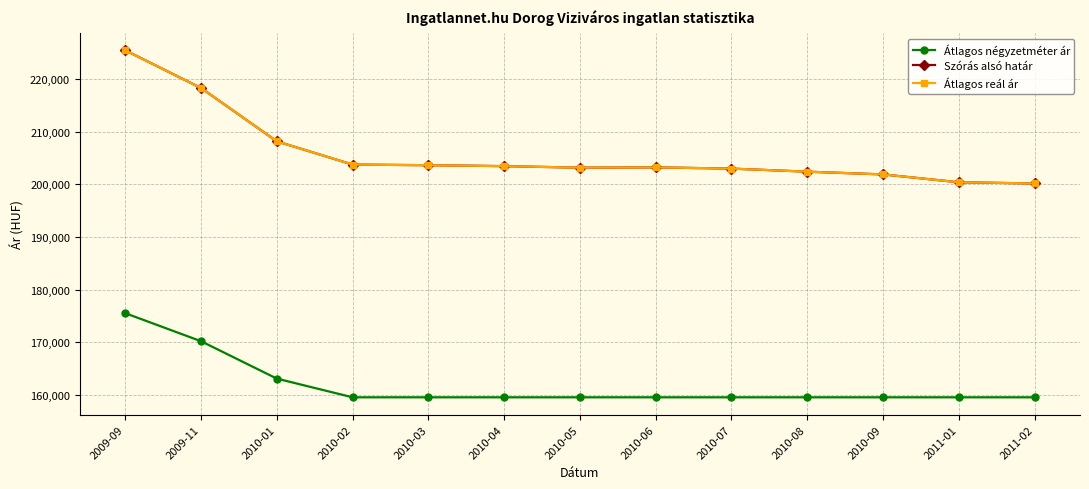

True or false: Átlagos reál ár has a value of 321104 at 2009-11.

False